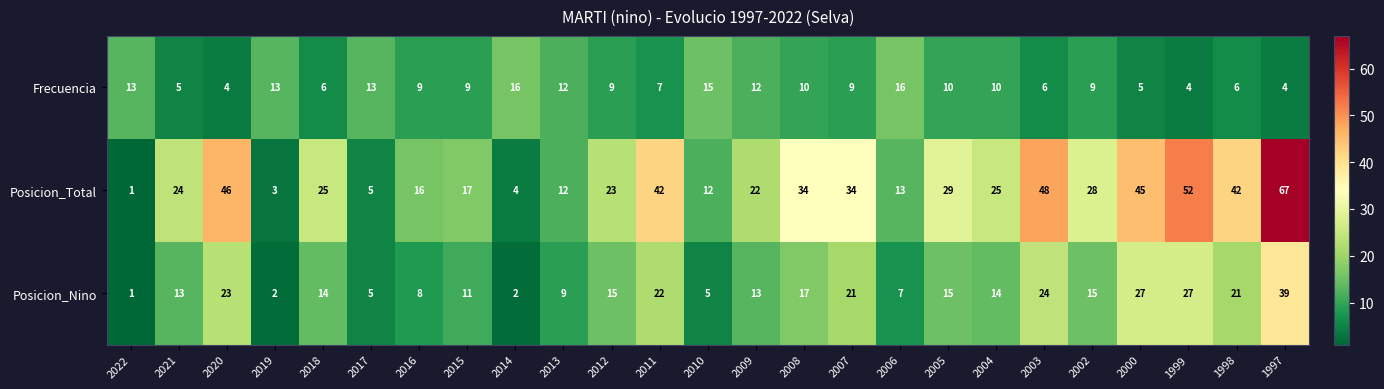

List the series in order of their overall mean, lowest first.

Frecuencia, Posicion_Nino, Posicion_Total